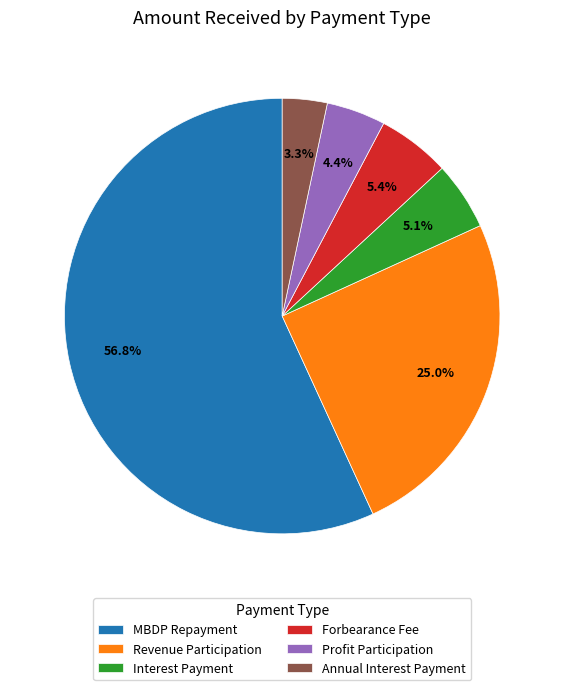

Approximately how many times larger is the value at Profit Participation compared to MBDP Repayment?

0.1